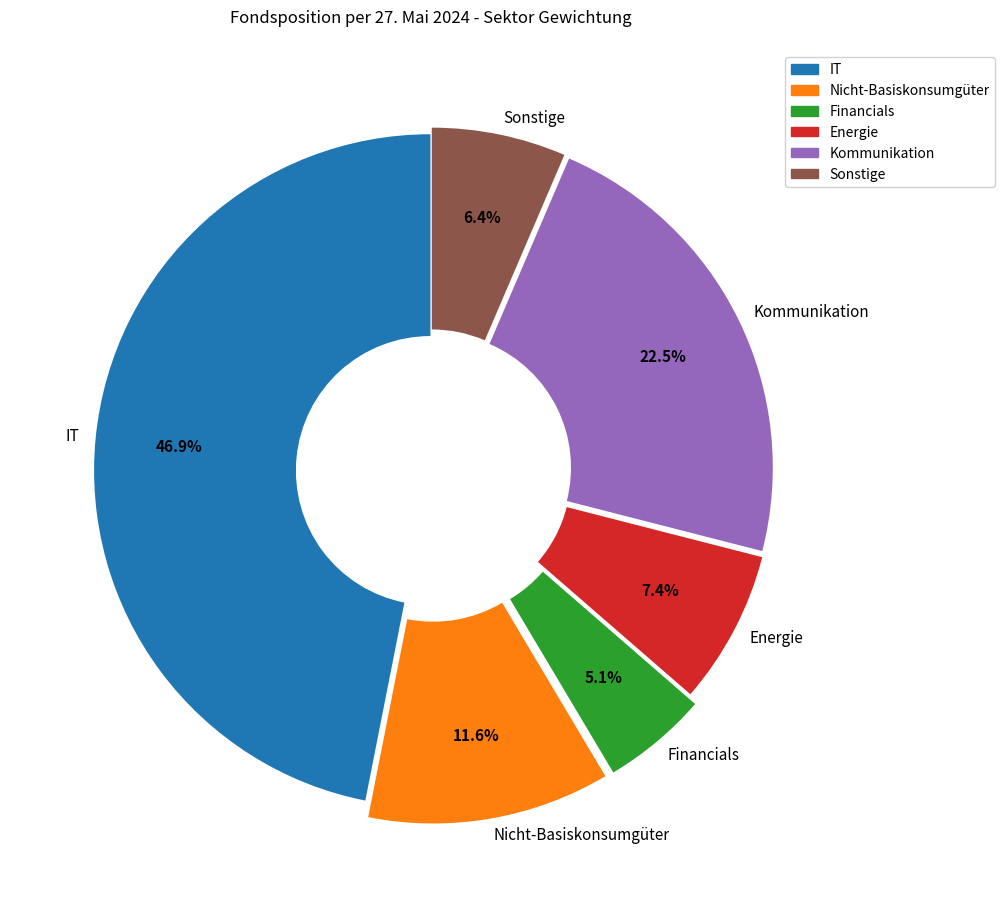

Which has a higher value, Kommunikation or Energie?

Kommunikation